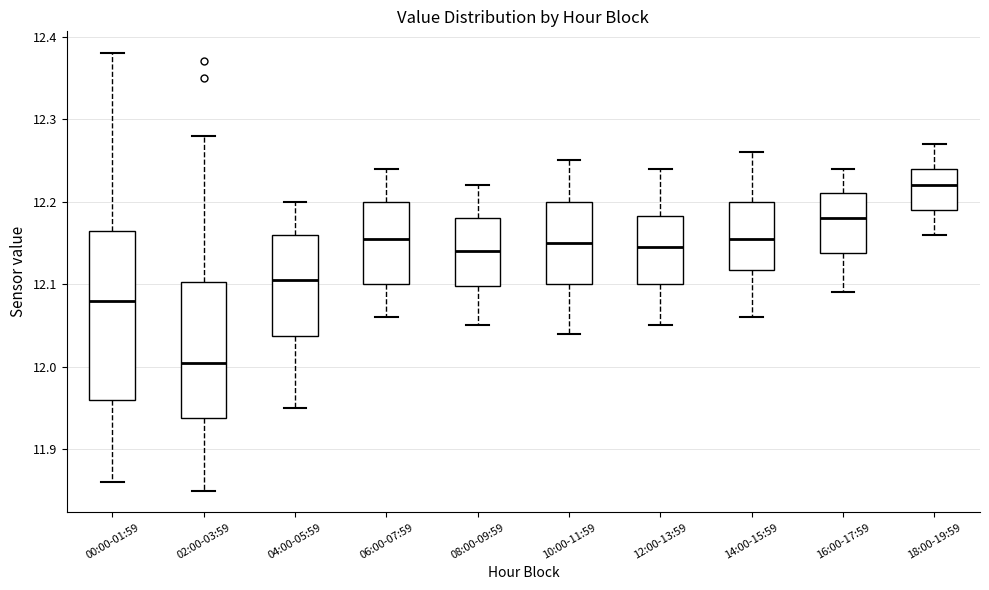

Where does the lower whisker of the box for 18:00-19:59 end on the y-axis? The values are not printed on the chart, so give them approximately, as read against the axis.

12.16